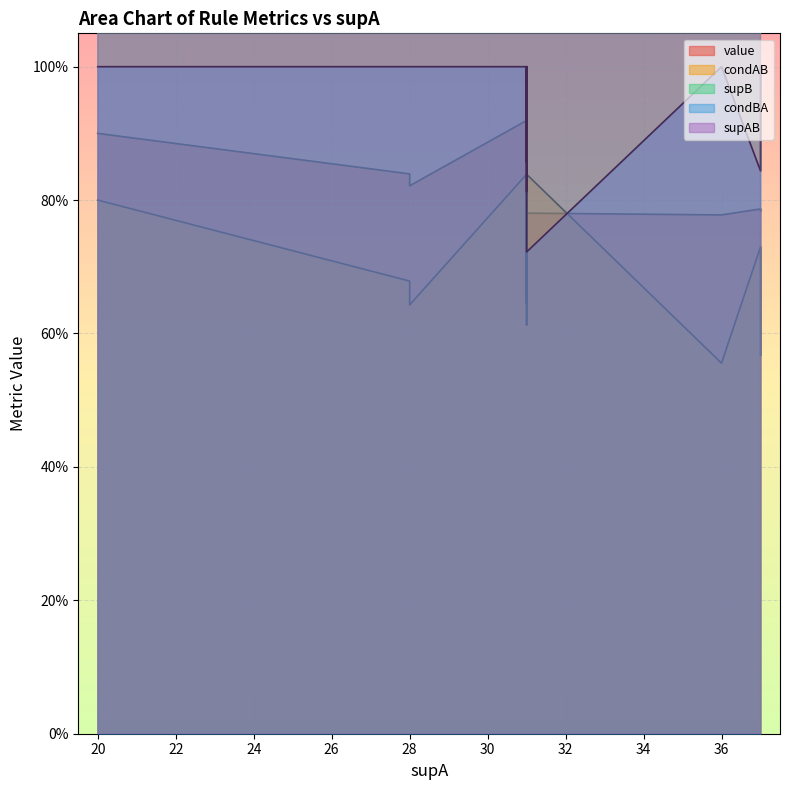

Which series has the largest range (max minus min)?

supB